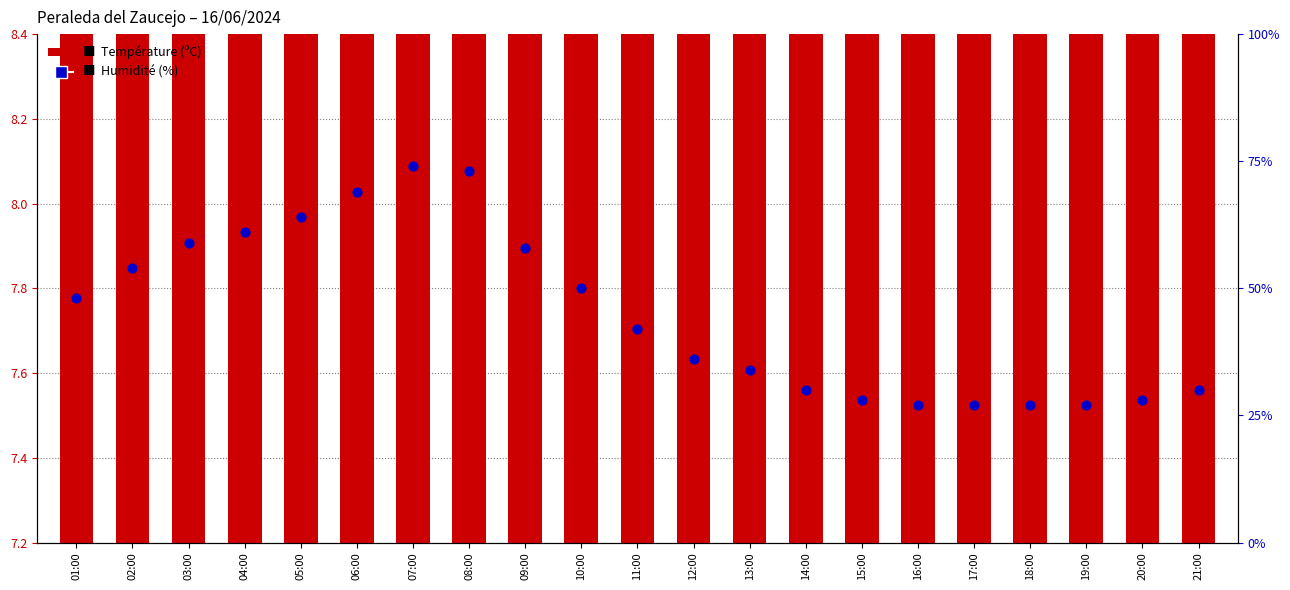

Which series contains the highest Y value?

Humidité (%)